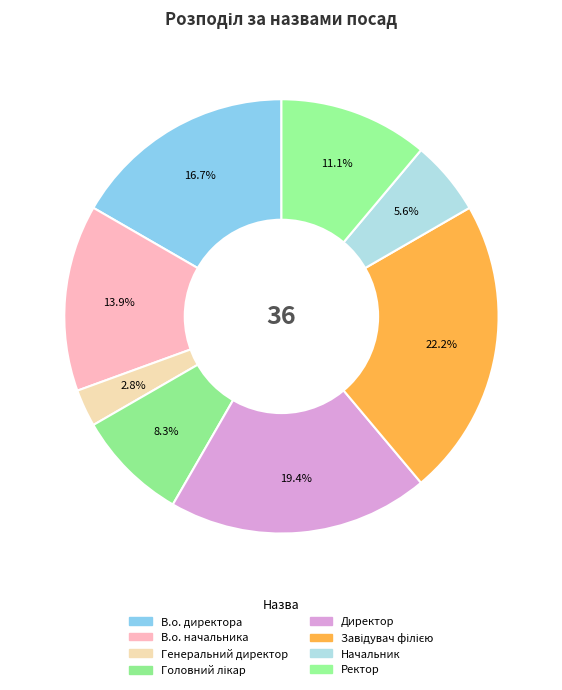

To the nearest percent, what percentage of the pie is Ректор?

11%